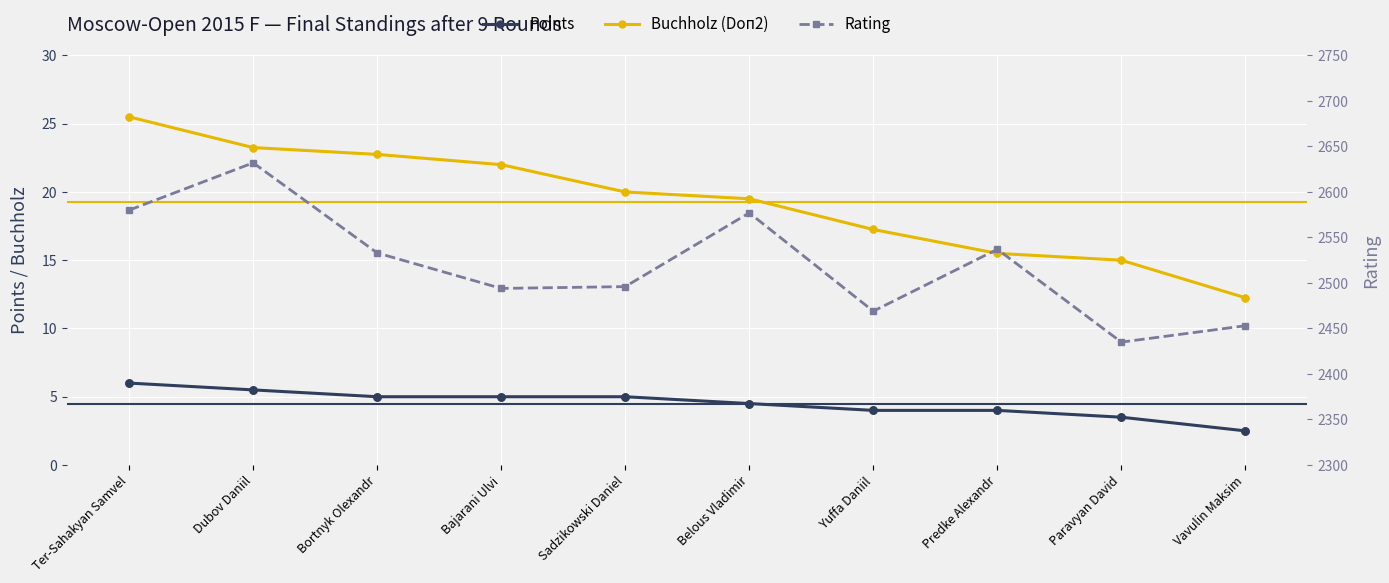

Which series reaches the maximum Y coordinate?

Rating